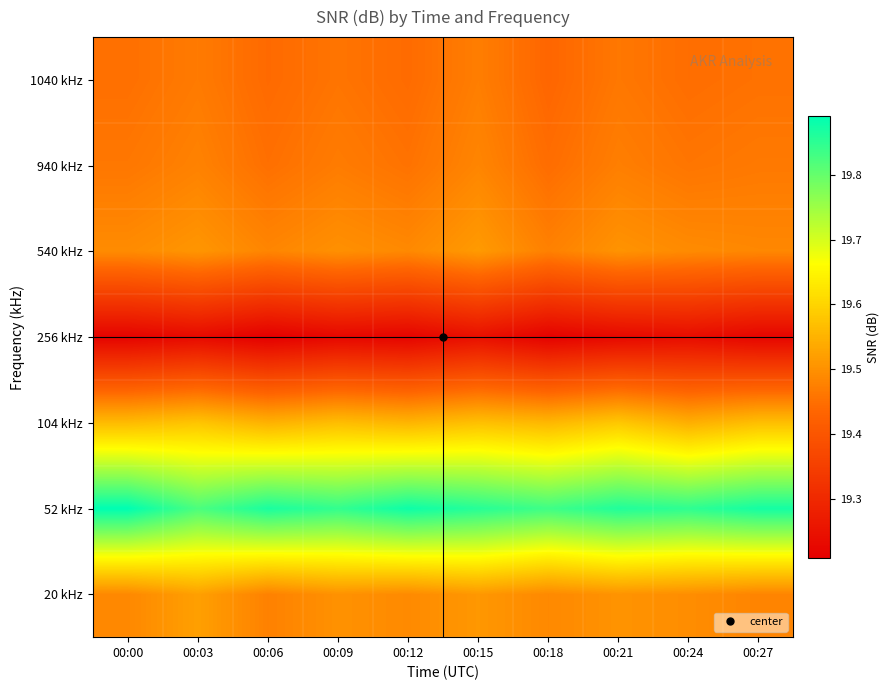

Reading right to left, transcribe all the data shown in this chart.

20 kHz: 00:27=19.5	00:24=19.5	00:21=19.5	00:18=19.5	00:15=19.5	00:12=19.5	00:09=19.5	00:06=19.5	00:03=19.5	00:00=19.5
52 kHz: 00:27=19.9	00:24=19.8	00:21=19.9	00:18=19.8	00:15=19.9	00:12=19.9	00:09=19.8	00:06=19.9	00:03=19.8	00:00=19.9
104 kHz: 00:27=19.6	00:24=19.5	00:21=19.6	00:18=19.6	00:15=19.6	00:12=19.6	00:09=19.6	00:06=19.5	00:03=19.6	00:00=19.6
256 kHz: 00:27=19.2	00:24=19.2	00:21=19.2	00:18=19.2	00:15=19.2	00:12=19.2	00:09=19.2	00:06=19.2	00:03=19.2	00:00=19.2
540 kHz: 00:27=19.5	00:24=19.5	00:21=19.5	00:18=19.5	00:15=19.5	00:12=19.5	00:09=19.5	00:06=19.5	00:03=19.5	00:00=19.5
940 kHz: 00:27=19.5	00:24=19.5	00:21=19.5	00:18=19.4	00:15=19.5	00:12=19.5	00:09=19.5	00:06=19.5	00:03=19.5	00:00=19.5
1040 kHz: 00:27=19.5	00:24=19.4	00:21=19.5	00:18=19.4	00:15=19.5	00:12=19.4	00:09=19.5	00:06=19.4	00:03=19.5	00:00=19.5